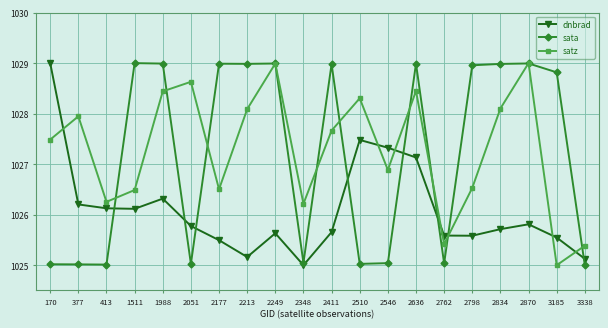

Where is the first local maximum for satz?

377